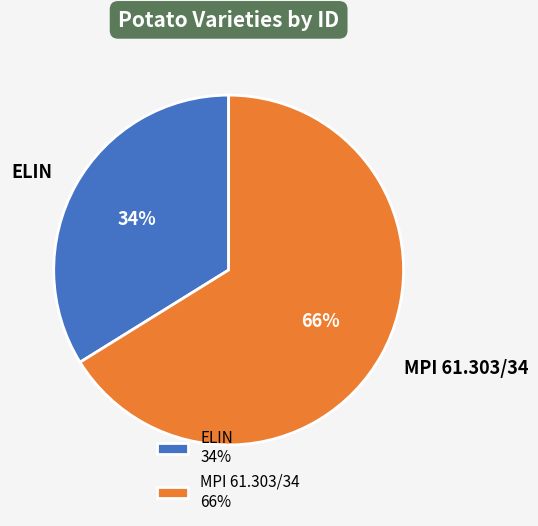

Between ELIN and MPI 61.303/34, which is larger?

MPI 61.303/34